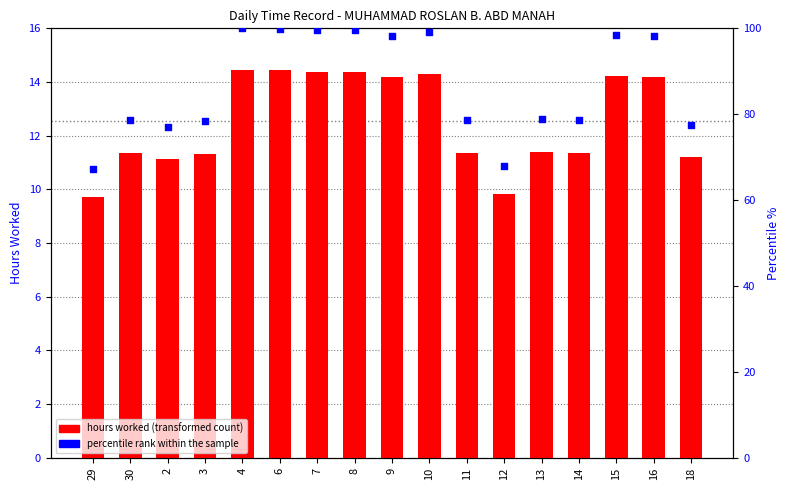

What are all the series names shown in the legend?

hours worked, percentile rank within the sample